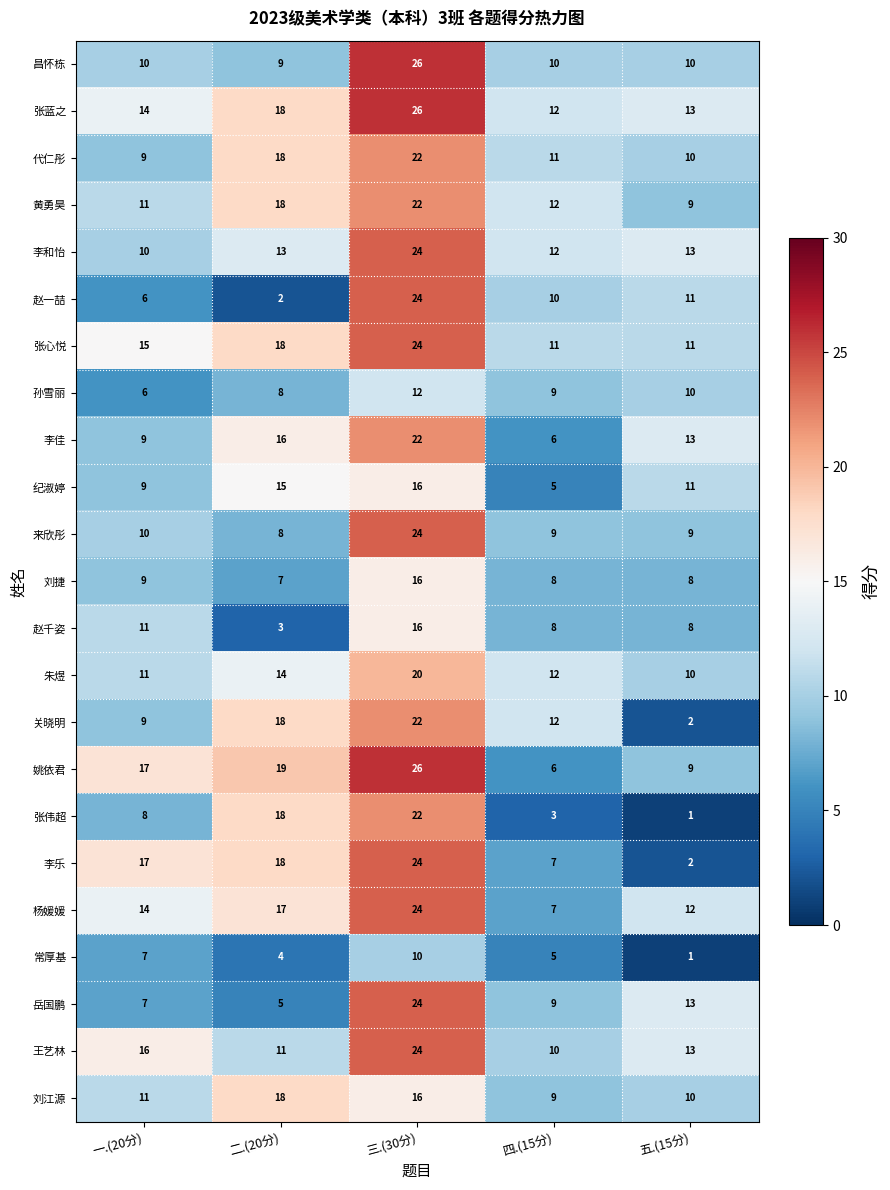

What is the difference between the highest and lowest values at 三.(30分)?

16